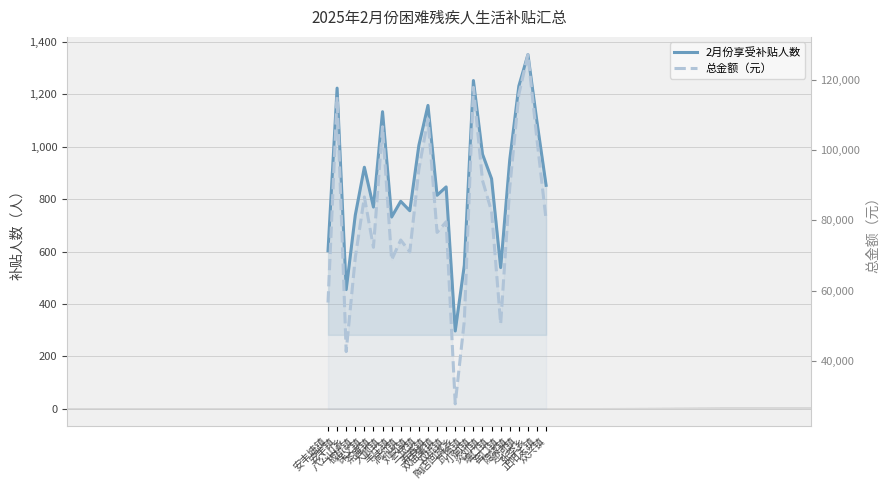

Reading left to right, transcribe all the data shown in this chart.

2月份享受补贴人数: 安丰塘镇=603	安丰镇=1224	八公山乡=455	板桥镇=739	保义镇=922	茶庵镇=770	大顺镇=1134	丰庄镇=732	涧沟镇=792	刘岗镇=756	三觉镇=1006	寿春镇=1158	双庙集镇=815	双桥镇=847	陶店回族乡=297	瓦埠镇=548	小甸镇=1253	炎刘镇=972	堰口镇=878	窑口镇=539	隐贤镇=951	迎河镇=1232	张李乡=1352	正阳关镇=1094	众兴镇=853
总金额（元）: 安丰塘镇=56682	安丰镇=115056	八公山乡=42770	板桥镇=69466	保义镇=86668	茶庵镇=72380	大顺镇=106596	丰庄镇=68808	涧沟镇=74448	刘岗镇=71064	三觉镇=94564	寿春镇=108852	双庙集镇=76610	双桥镇=79618	陶店回族乡=27918	瓦埠镇=51512	小甸镇=117782	炎刘镇=91368	堰口镇=82532	窑口镇=50666	隐贤镇=89394	迎河镇=115808	张李乡=127088	正阳关镇=102836	众兴镇=80182